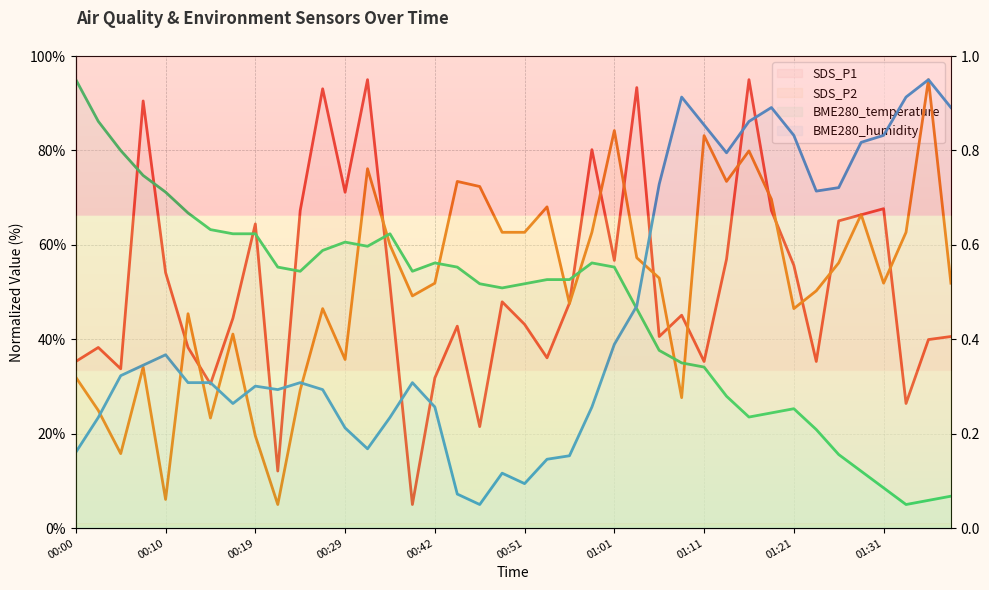

How many lines are shown in the chart?

4